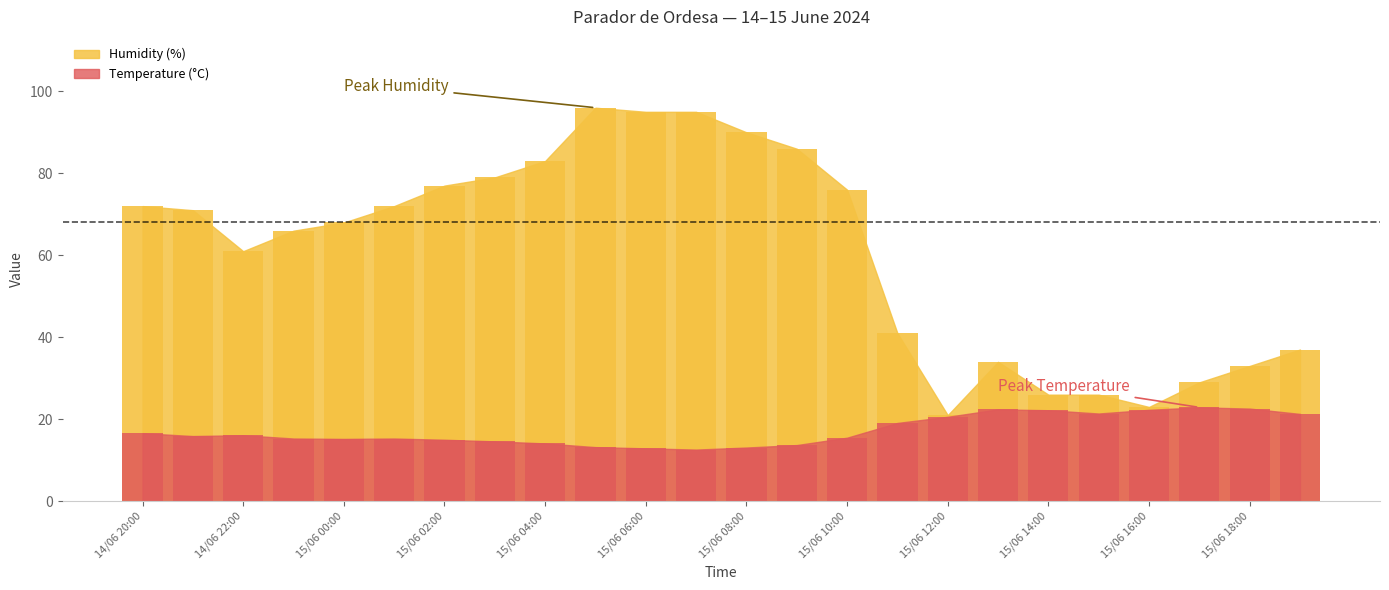

The value of Humidity (%) at 15/06 09:00 is 36.7. True or false?

False